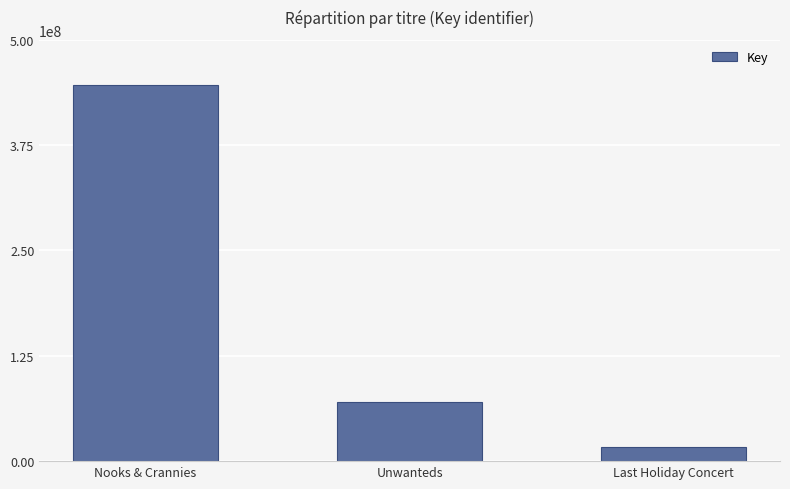

Count the number of categories in the chart.

3